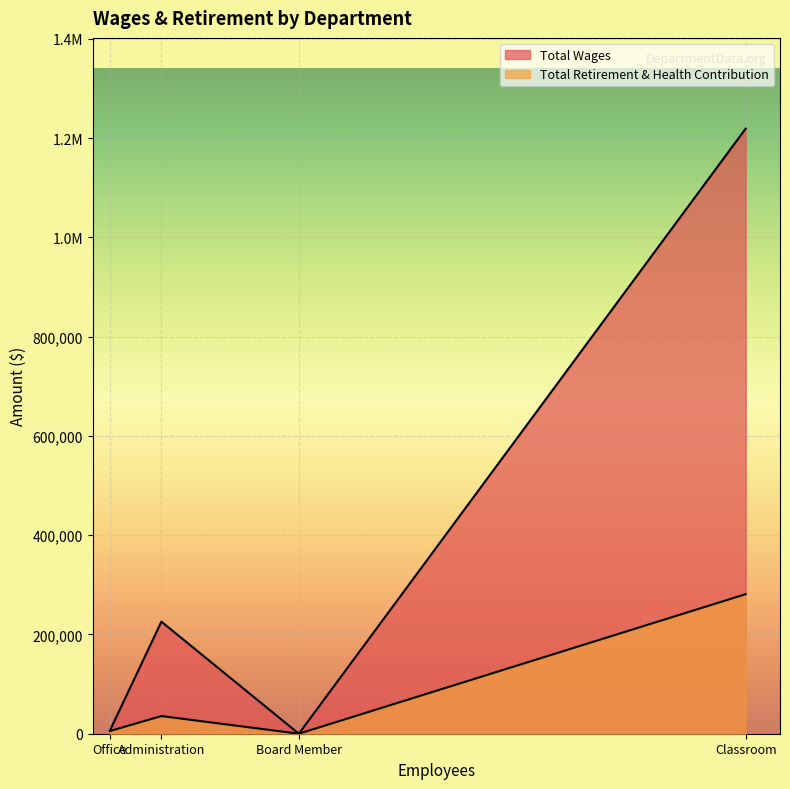

How many positive values does the Total Retirement & Health Contribution series have?

3